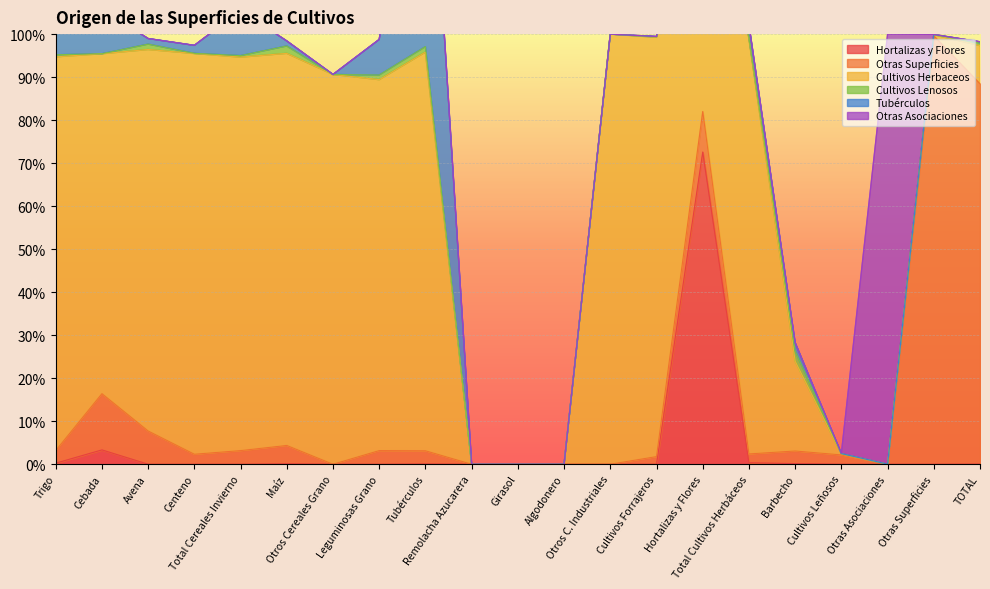

At how many categories does at least one series exceed 0?

18